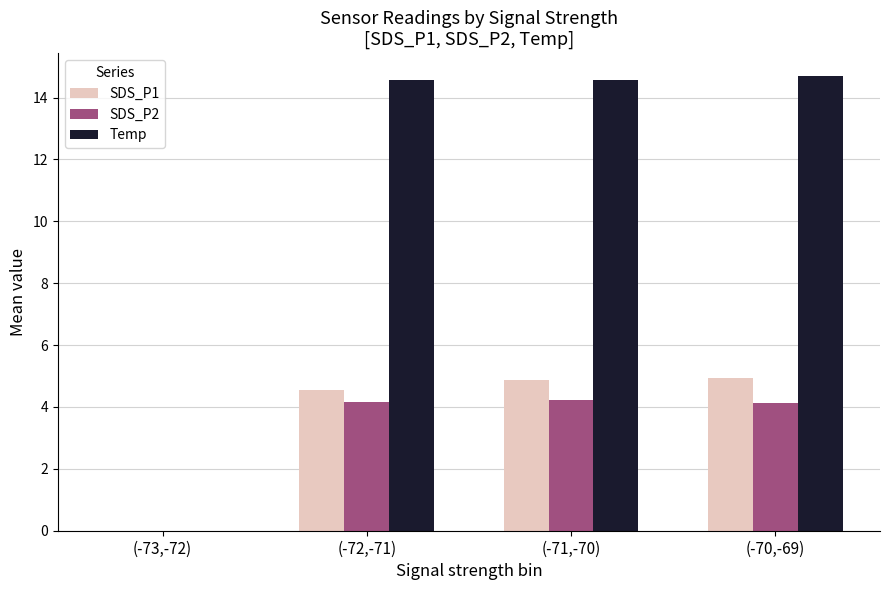

Read the Temp value at (-72,-71).

14.6